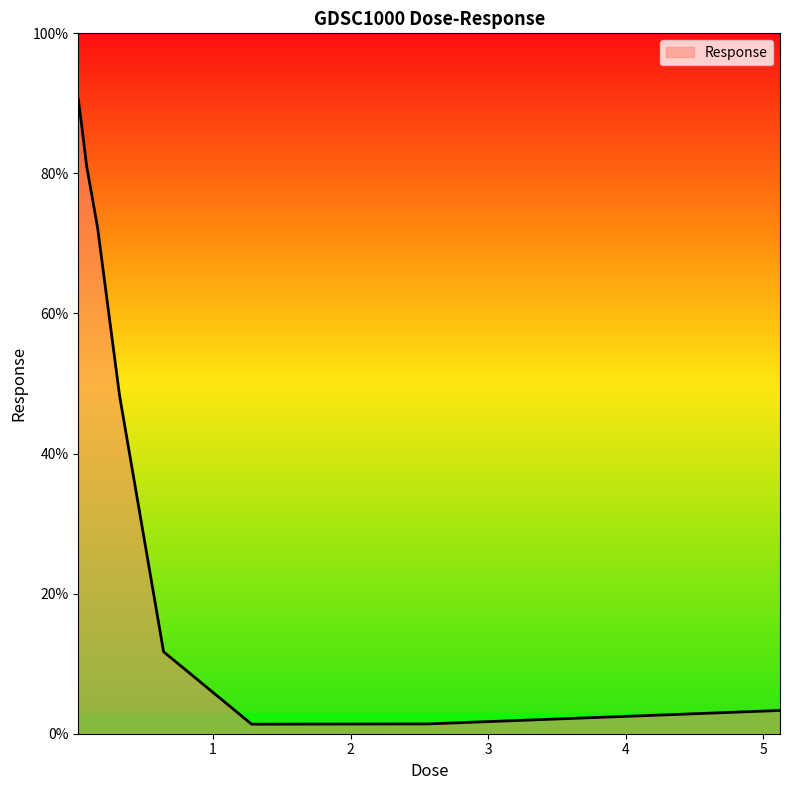

What is the difference between the maximum and minimum values?

89.2